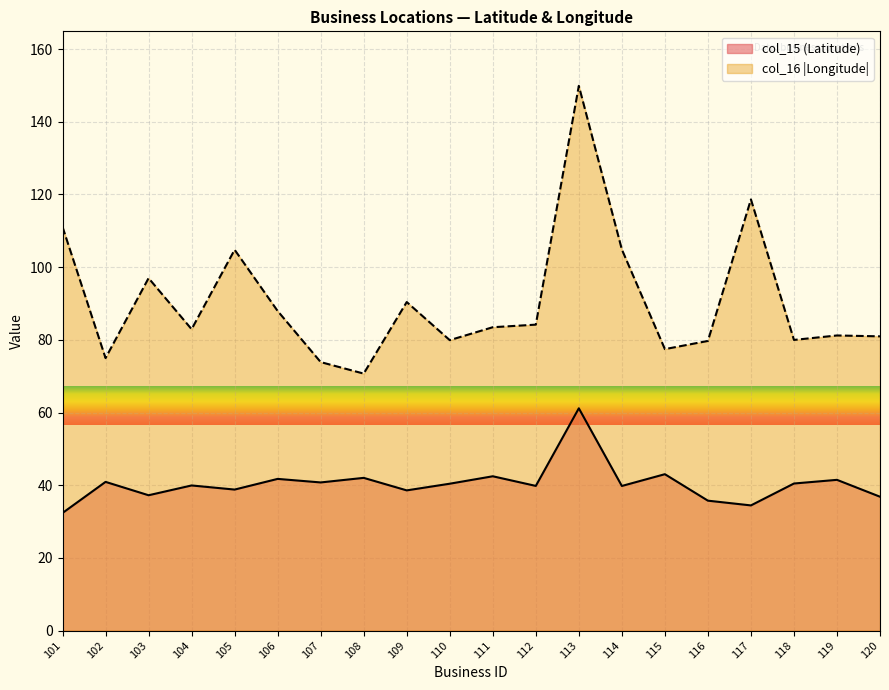

Does the chart display data point markers on the line(s)?

No